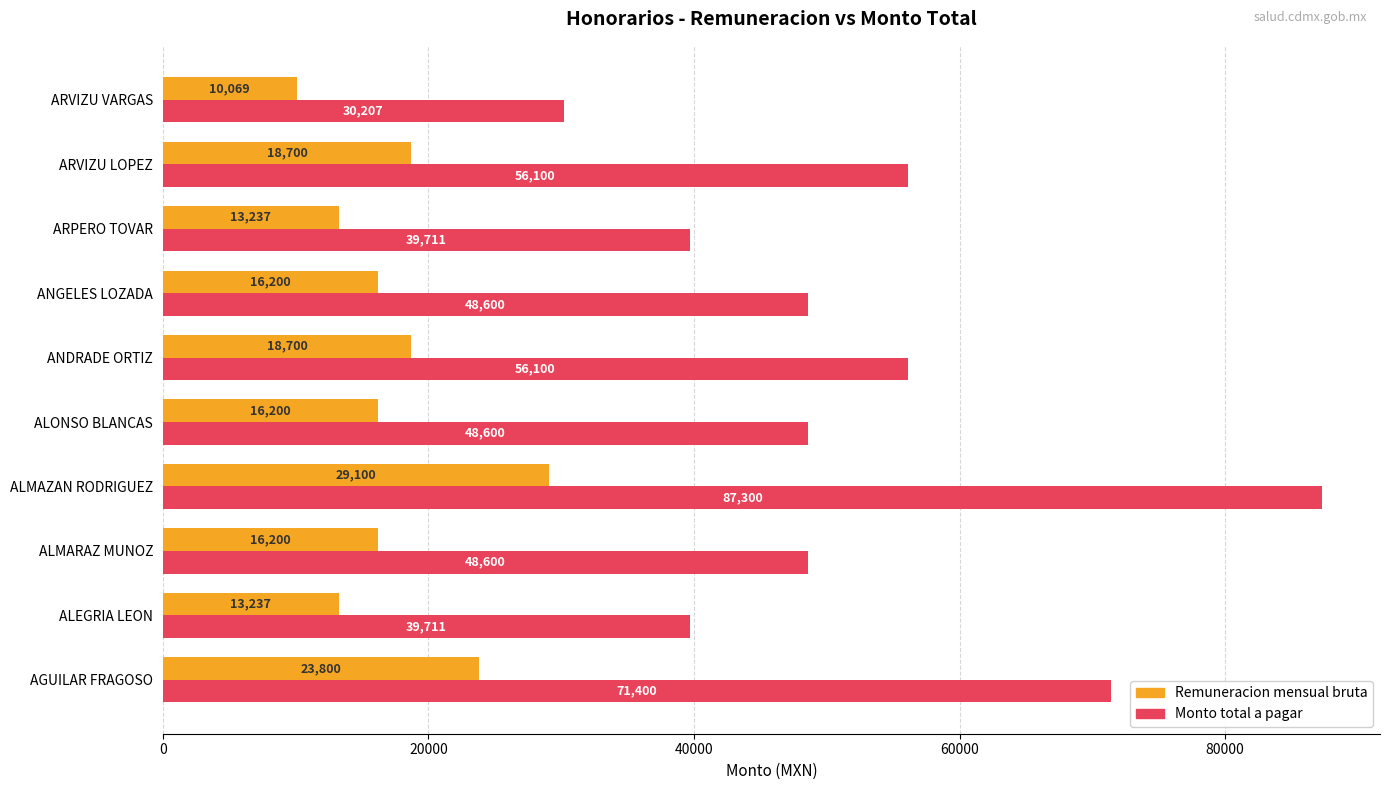

How many Monto total a pagar values are between 39711 and 56100?

7